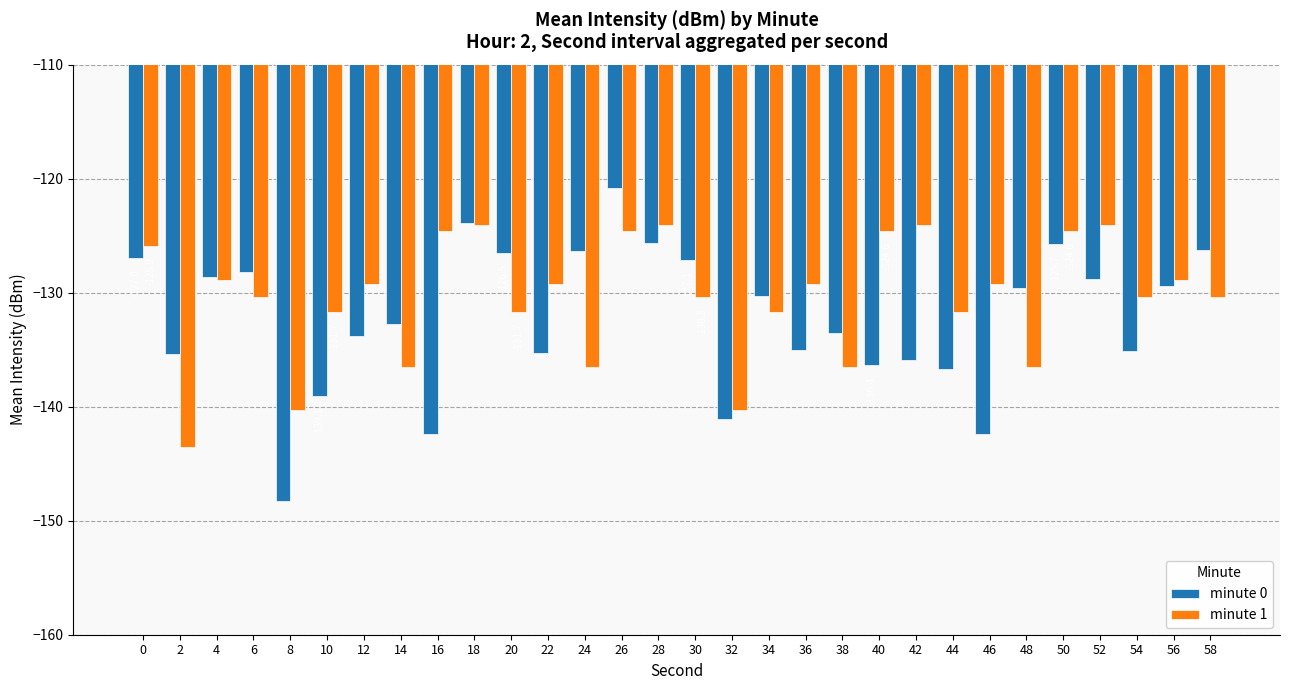

How many data points in minute 0 are above -130?

14